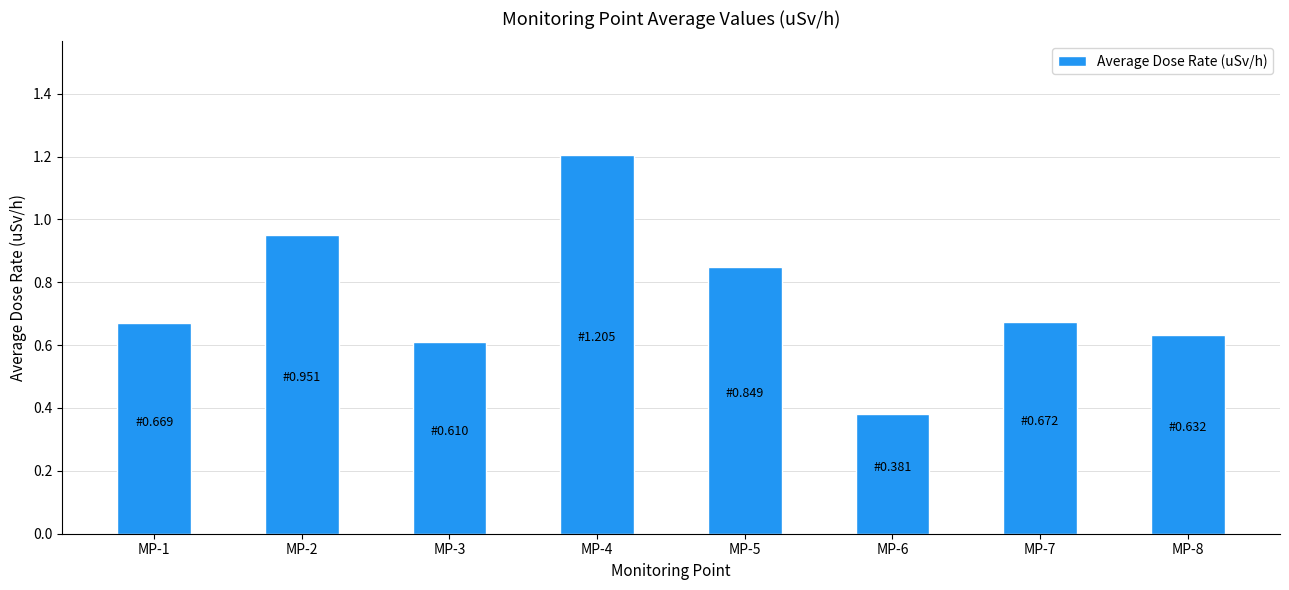

What is the value of the 4th bar from the left?

1.2